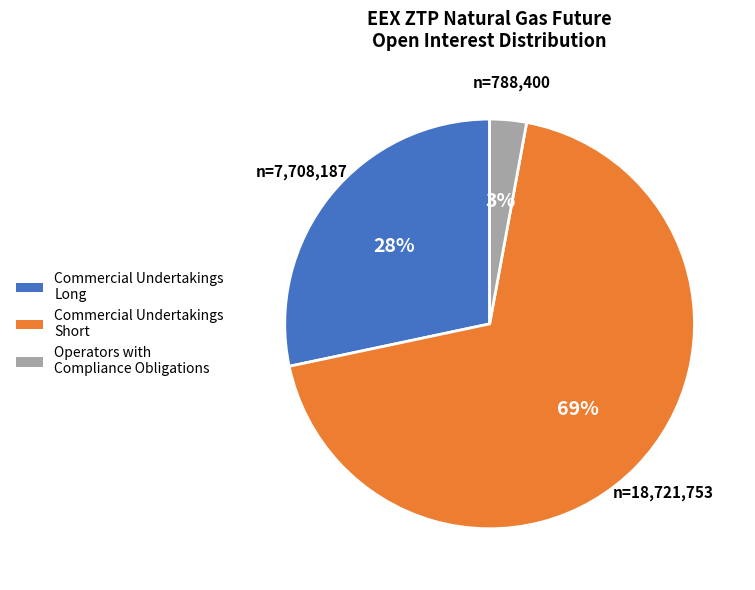

Is it true that Operators with Compliance Obligations is 15% of the pie?

False